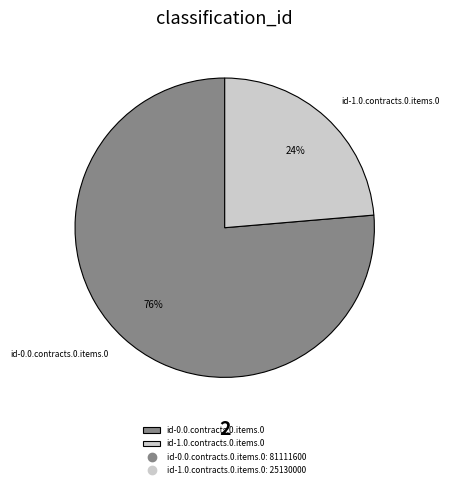

Is there a majority slice in this chart?

Yes